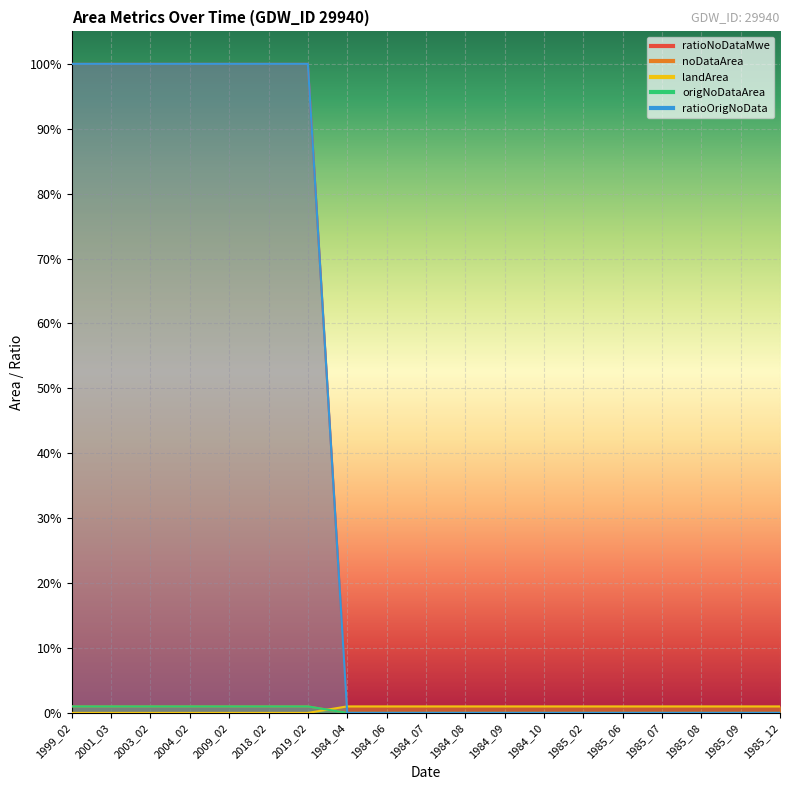

At which category is the sum across all series the highest?

1999_02